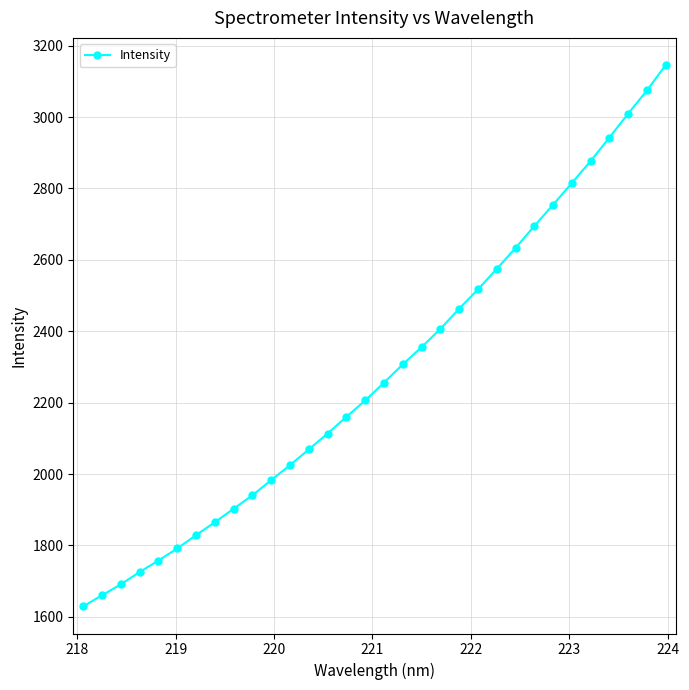

What is the minimum value shown in the chart?

1629.1